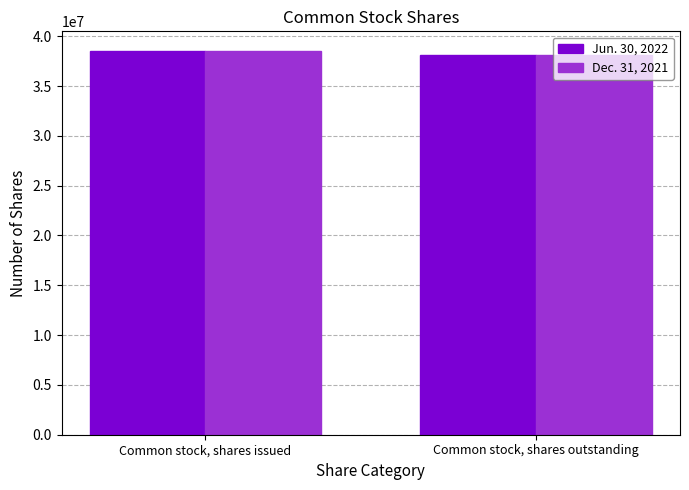

What are all the series names shown in the legend?

Jun. 30, 2022, Dec. 31, 2021